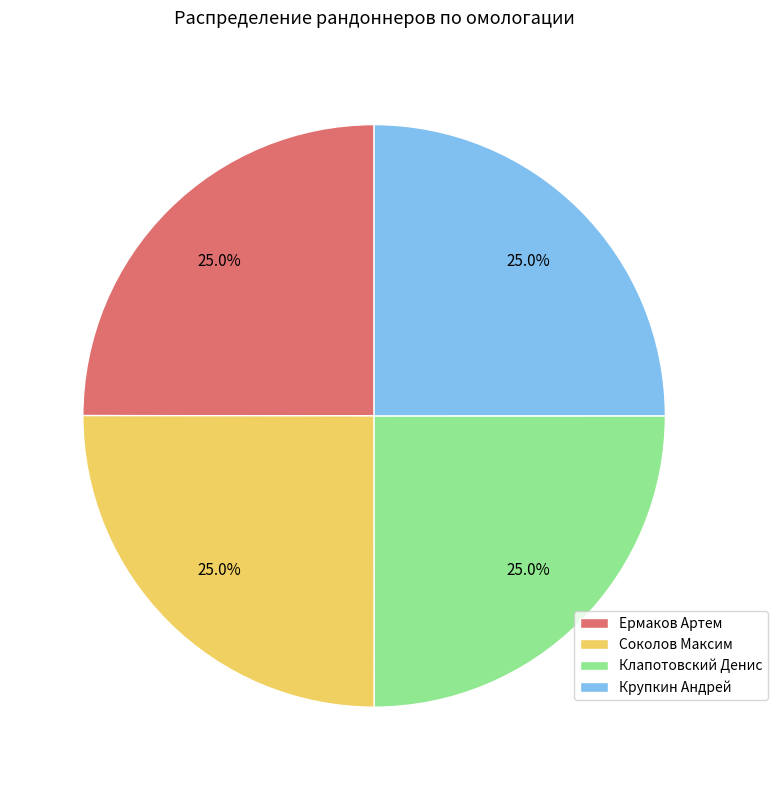

Is there a majority slice in this chart?

No